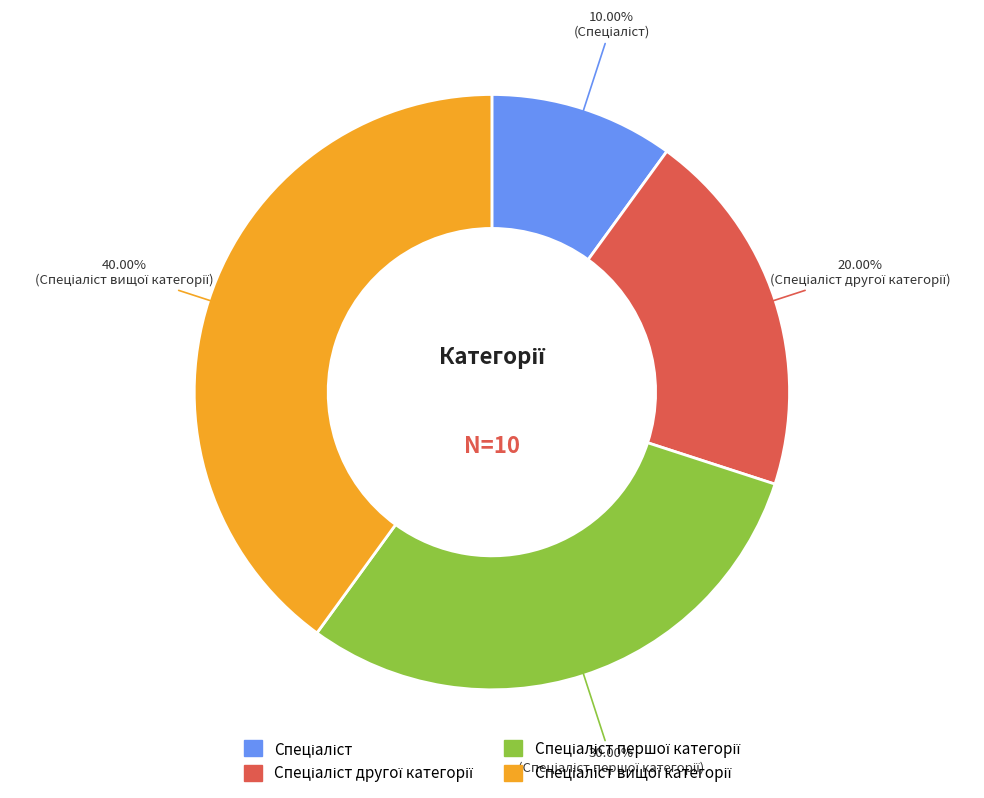

Is there a majority slice in this chart?

No